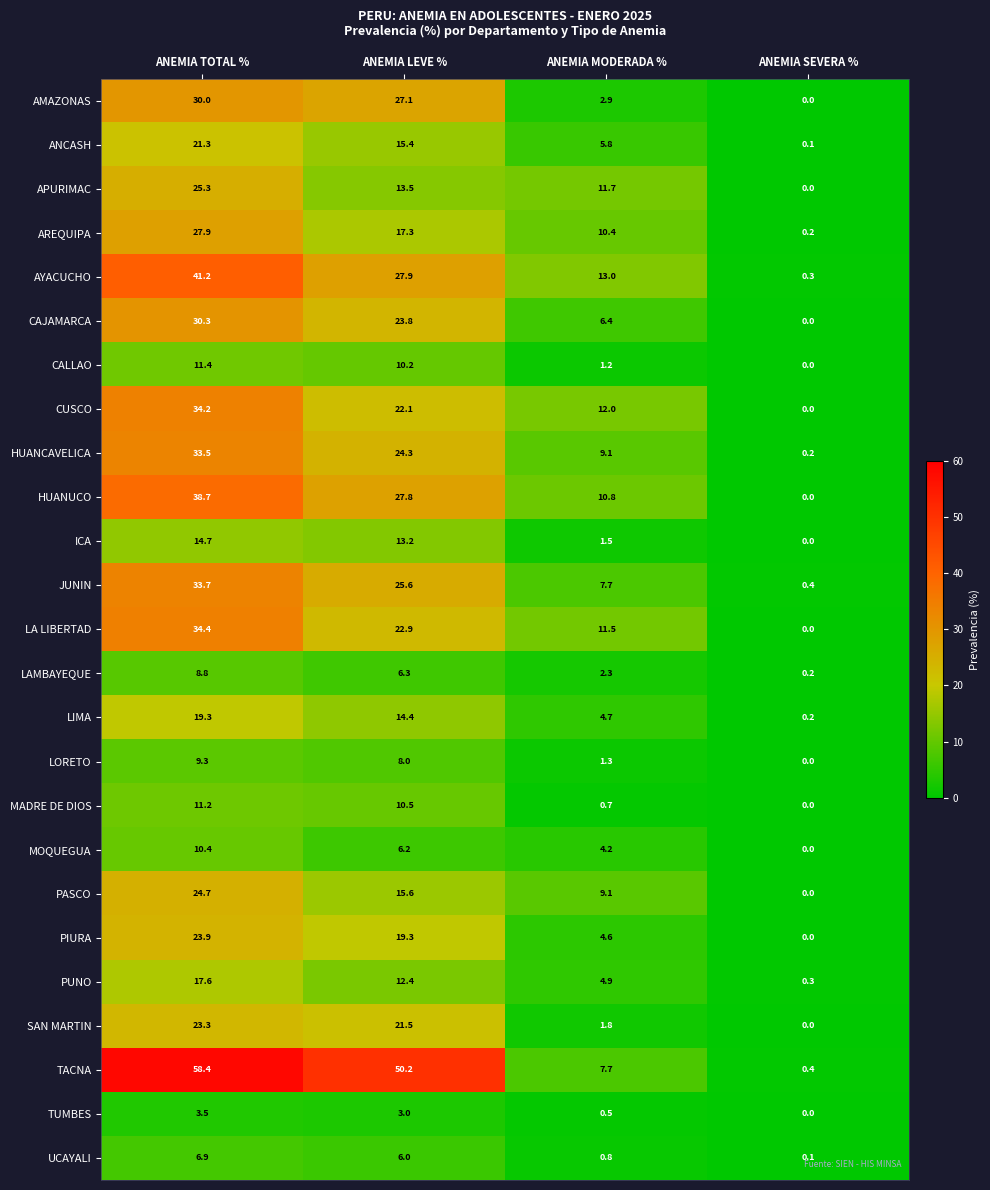

At which category does the chart reach its peak across all series?

ANEMIA TOTAL %